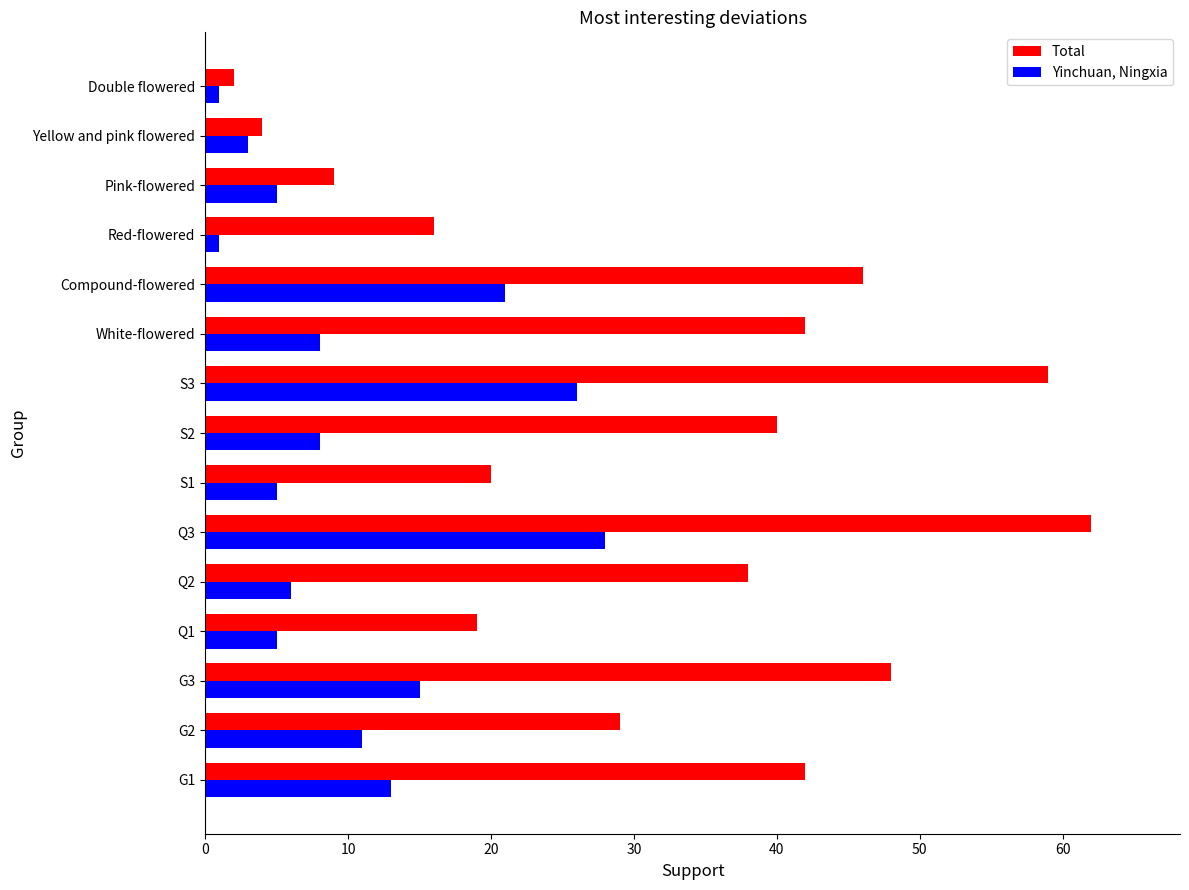

Which series has the largest total across all categories?

Total